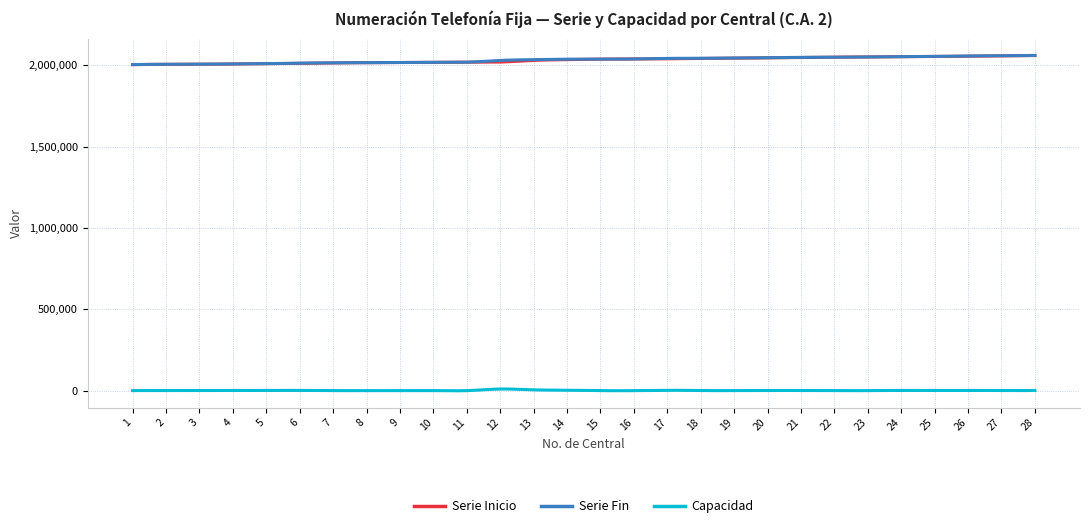

What is the lowest value of the Serie Inicio series?

2004000.0